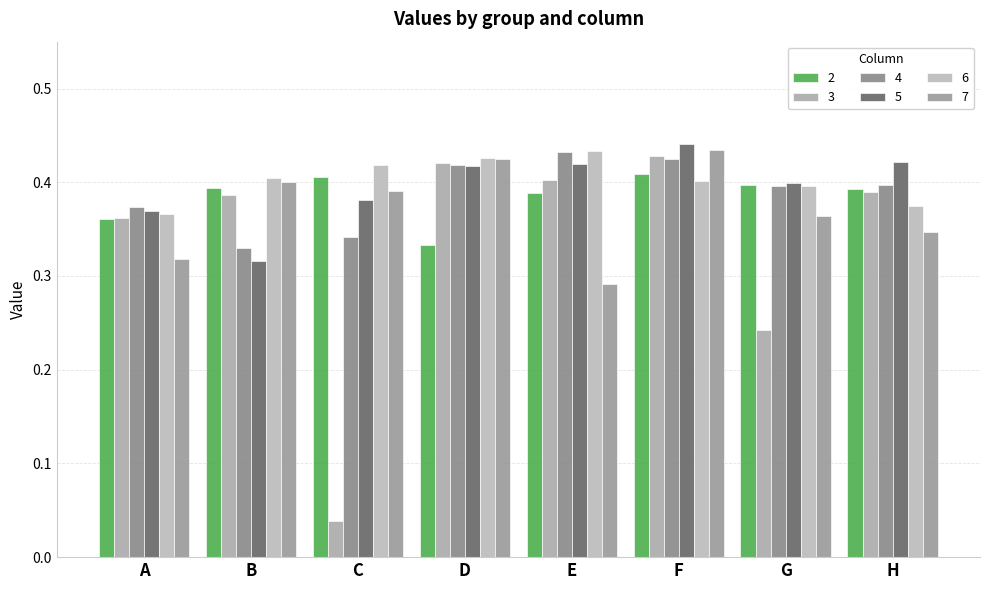

What is the value of the 2 bar at the 3rd from the left?

0.4